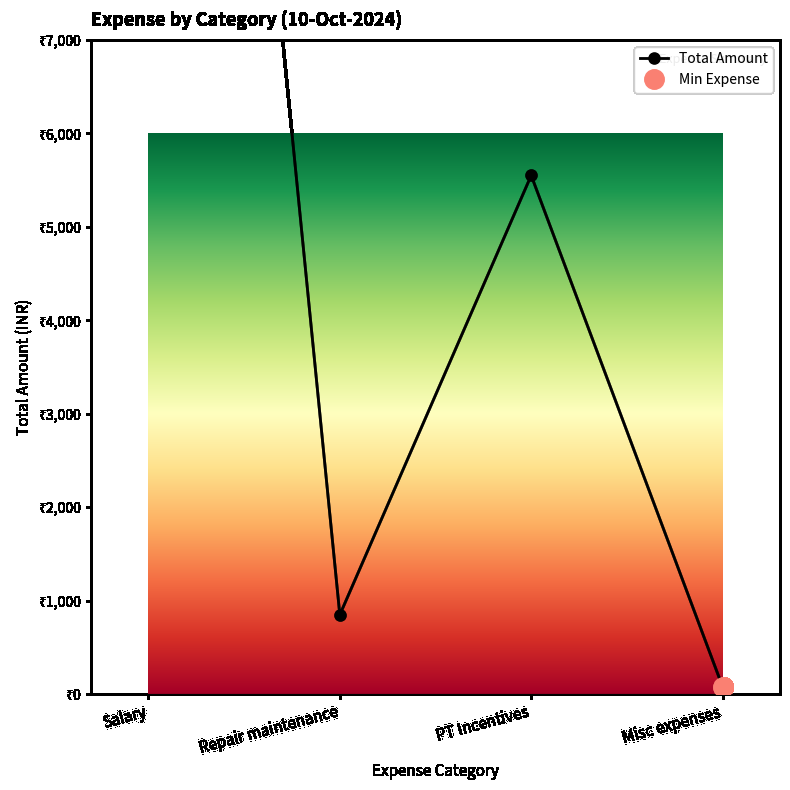

Is this an area chart (filled region under the line)?

No